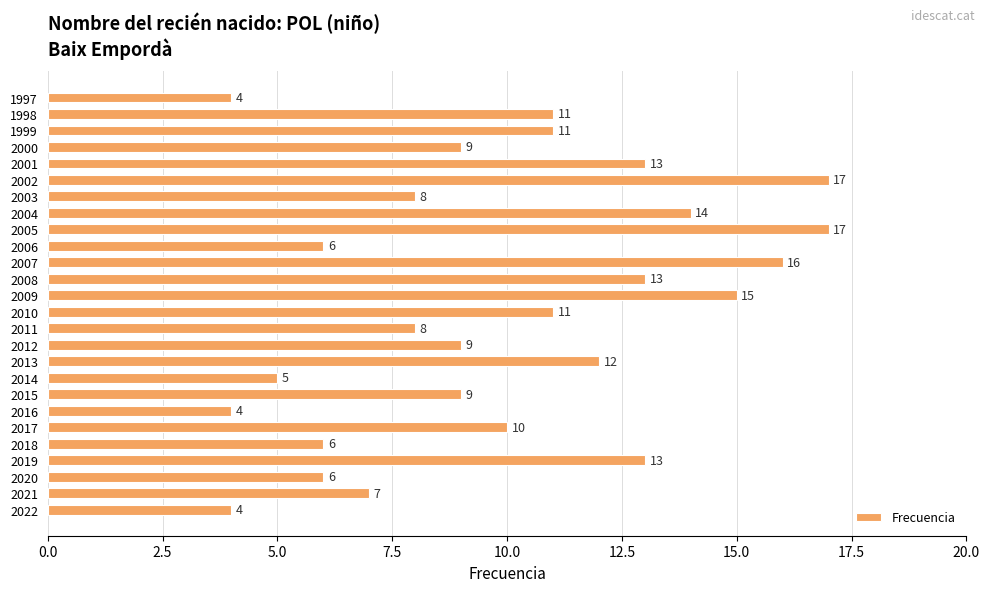

What is the maximum value shown in the chart?

17